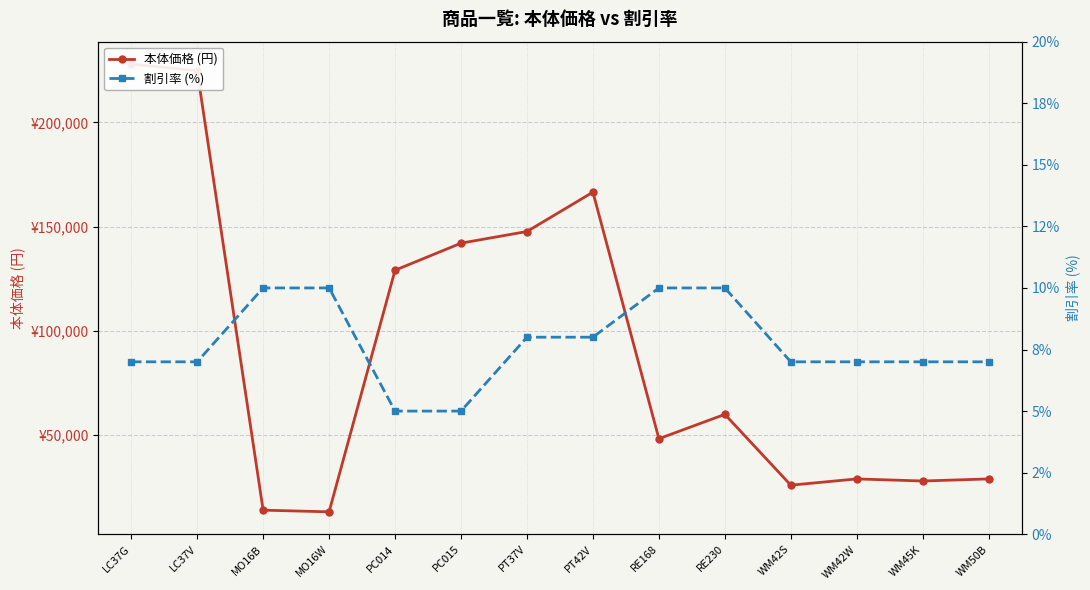

Which series has the largest range (max minus min)?

本体価格 (円)